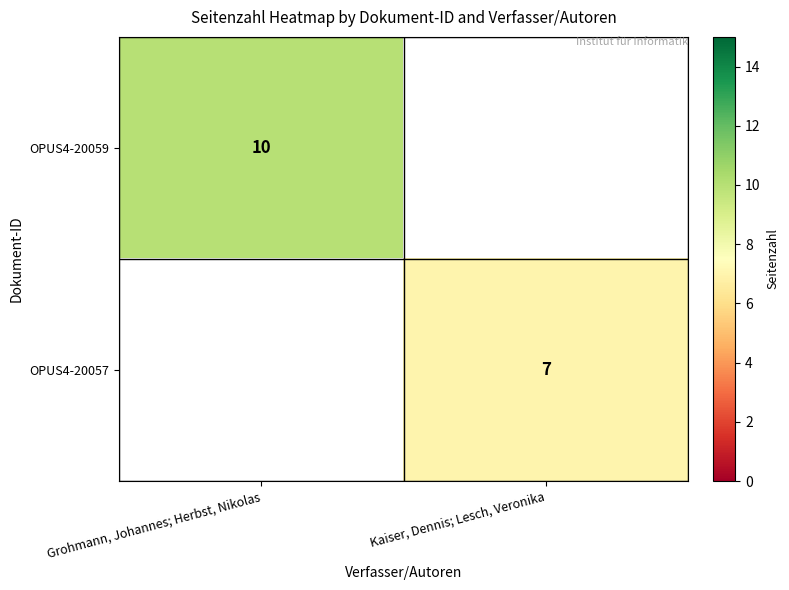

The value of OPUS4-20059 at Grohmann, Johannes; Herbst, Nikolas is 3. True or false?

False